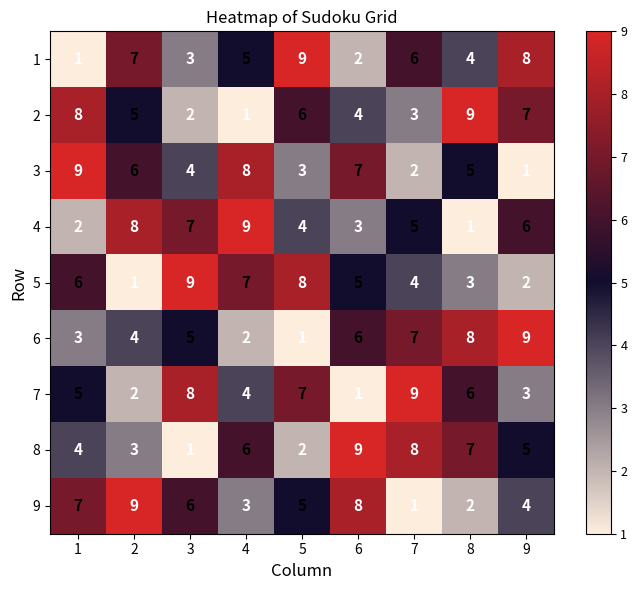

Read the 4 value at 4.

9